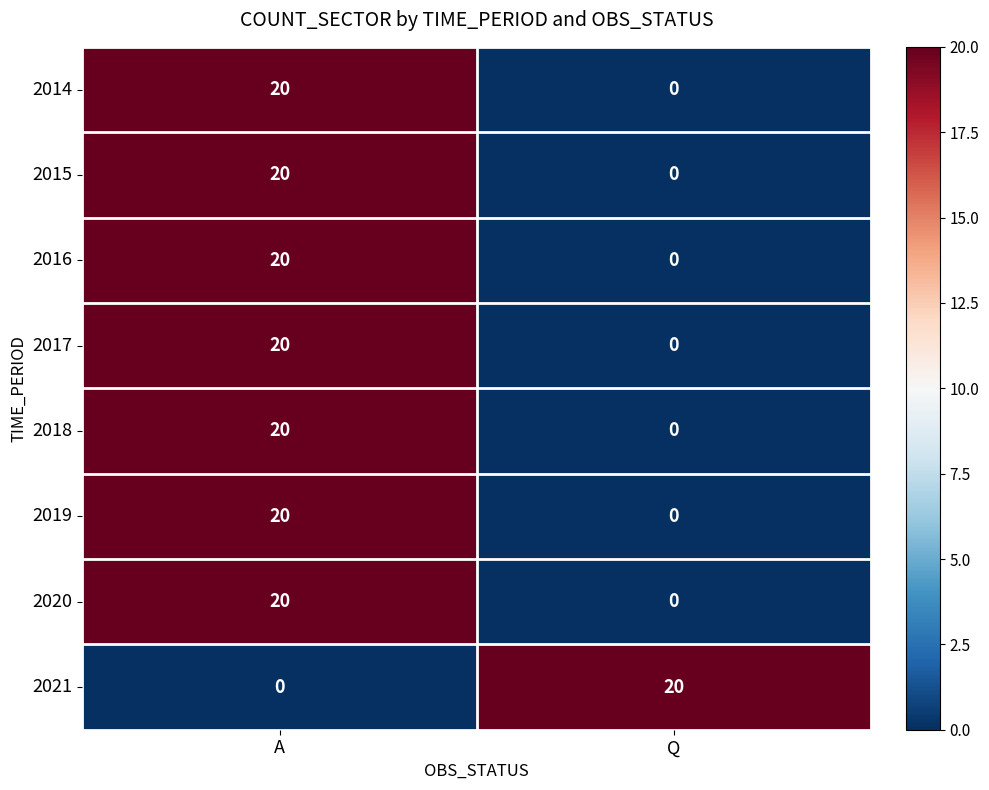

Reading right to left, extract all data points from this chart.

2014: Q=0	A=20
2015: Q=0	A=20
2016: Q=0	A=20
2017: Q=0	A=20
2018: Q=0	A=20
2019: Q=0	A=20
2020: Q=0	A=20
2021: Q=20	A=0